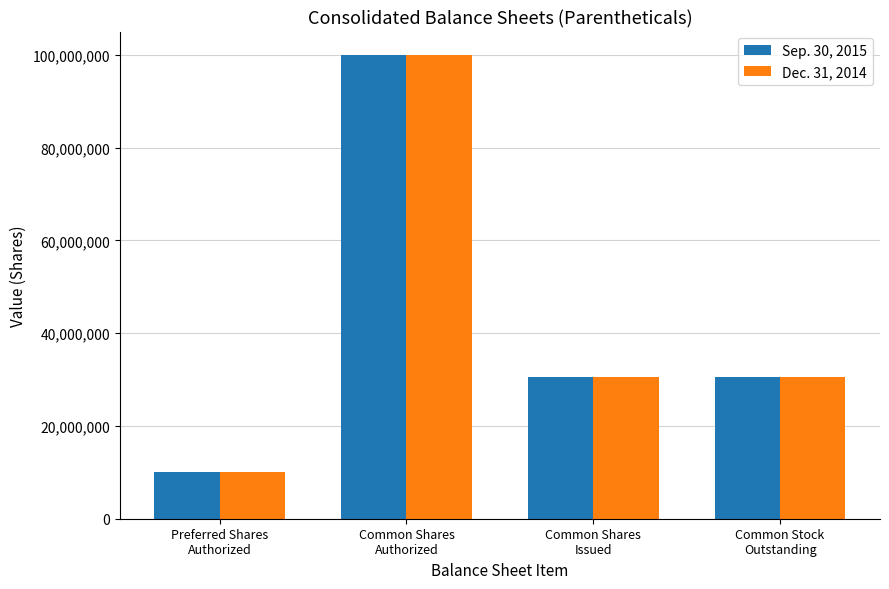

Reading right to left, extract all data points from this chart.

Sep. 30, 2015: 30475744	30475744	100000000	10000000
Dec. 31, 2014: 30465522	30465522	100000000	10000000